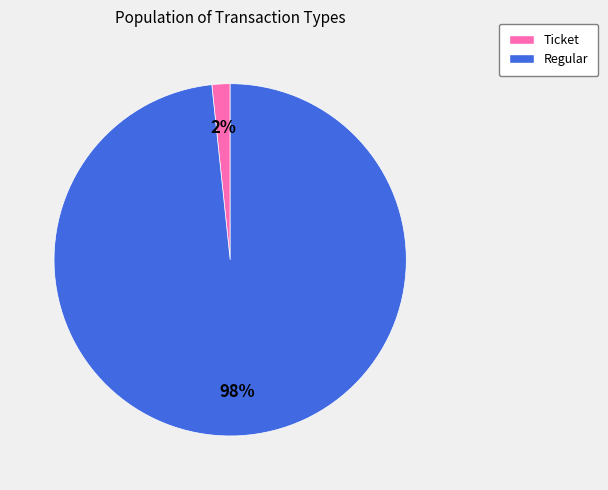

Rank the categories by value from lowest to highest.

Ticket, Regular